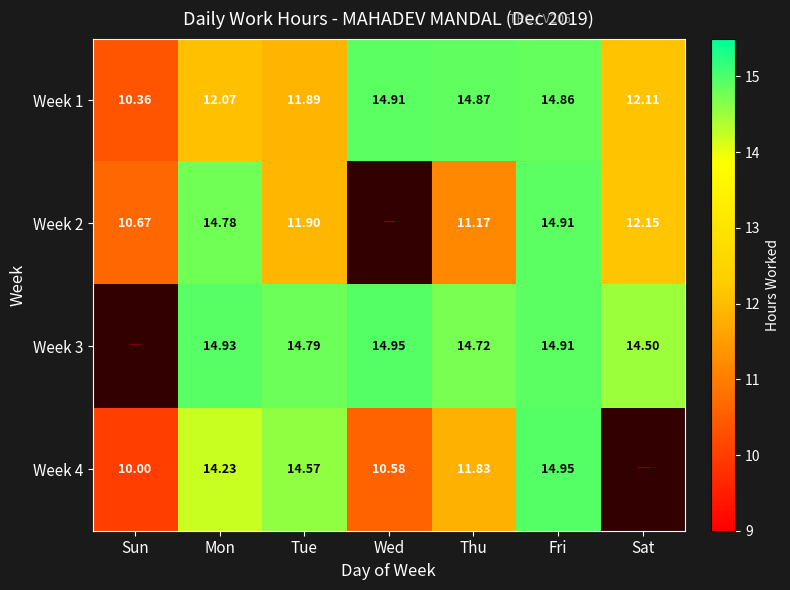

Which series changed the most between Mon and Thu?

Week 2